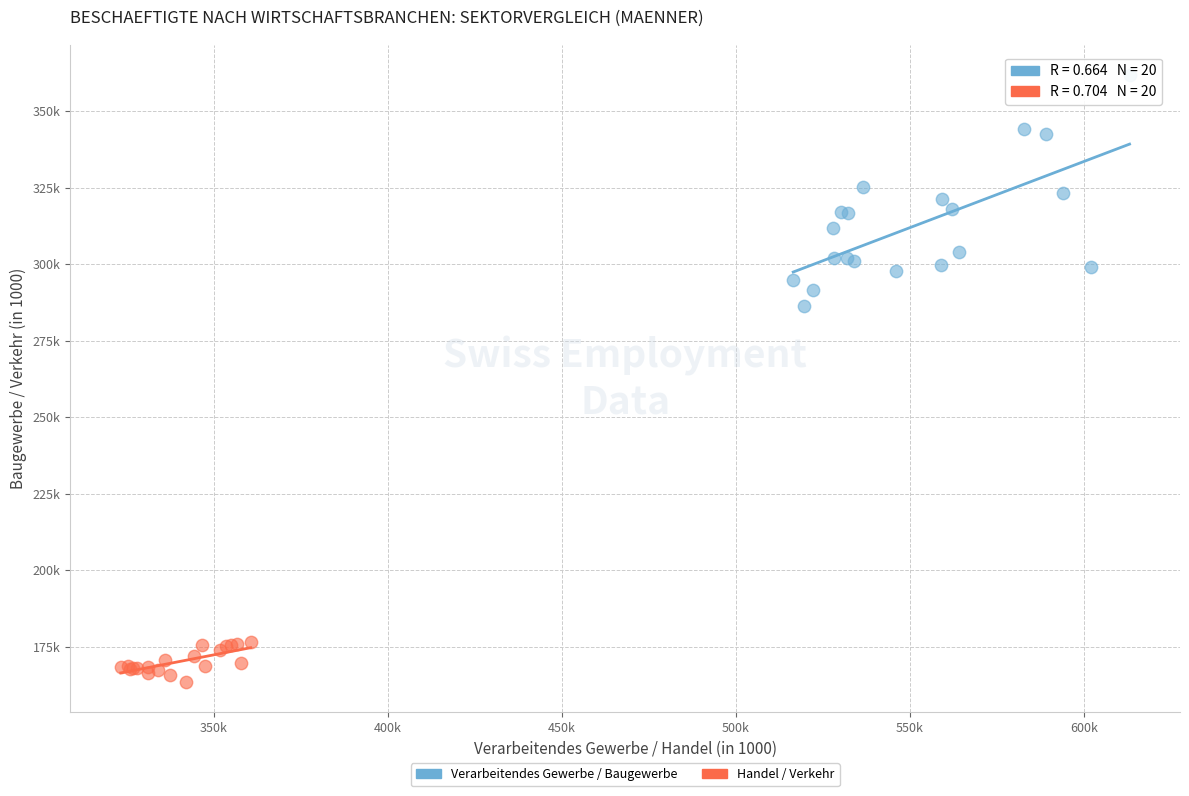

Which series contains the highest Y value?

Verarbeitendes Gewerbe / Baugewerbe